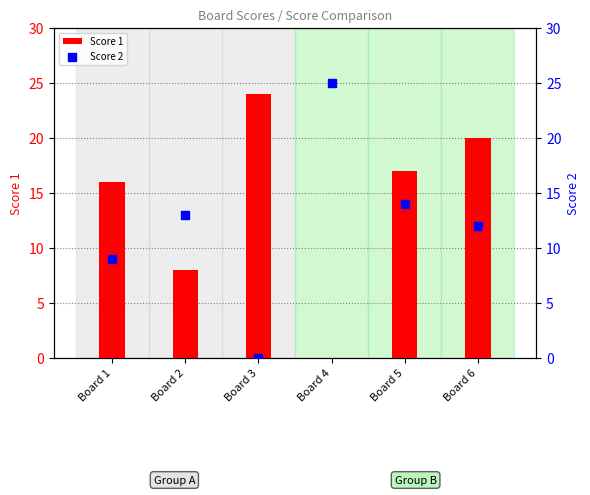

Which series has the largest total across all categories?

Score 1